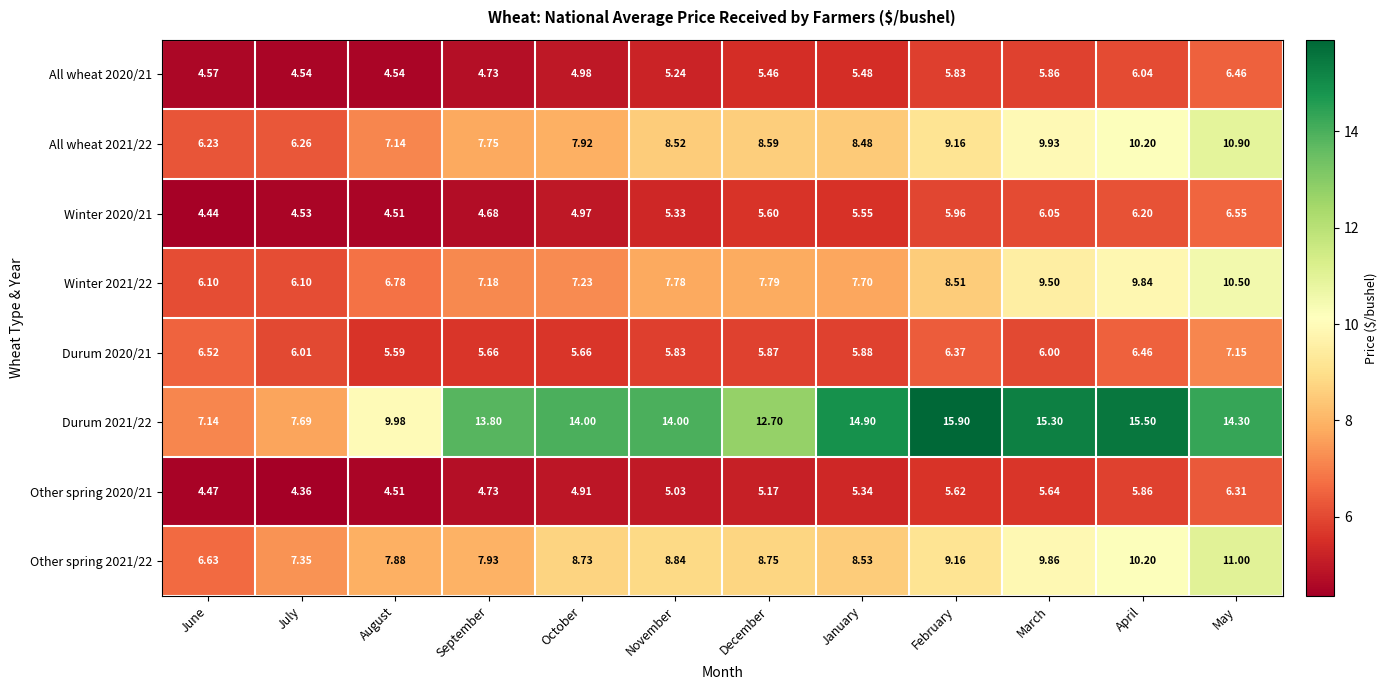

How many data points does each series have?

12